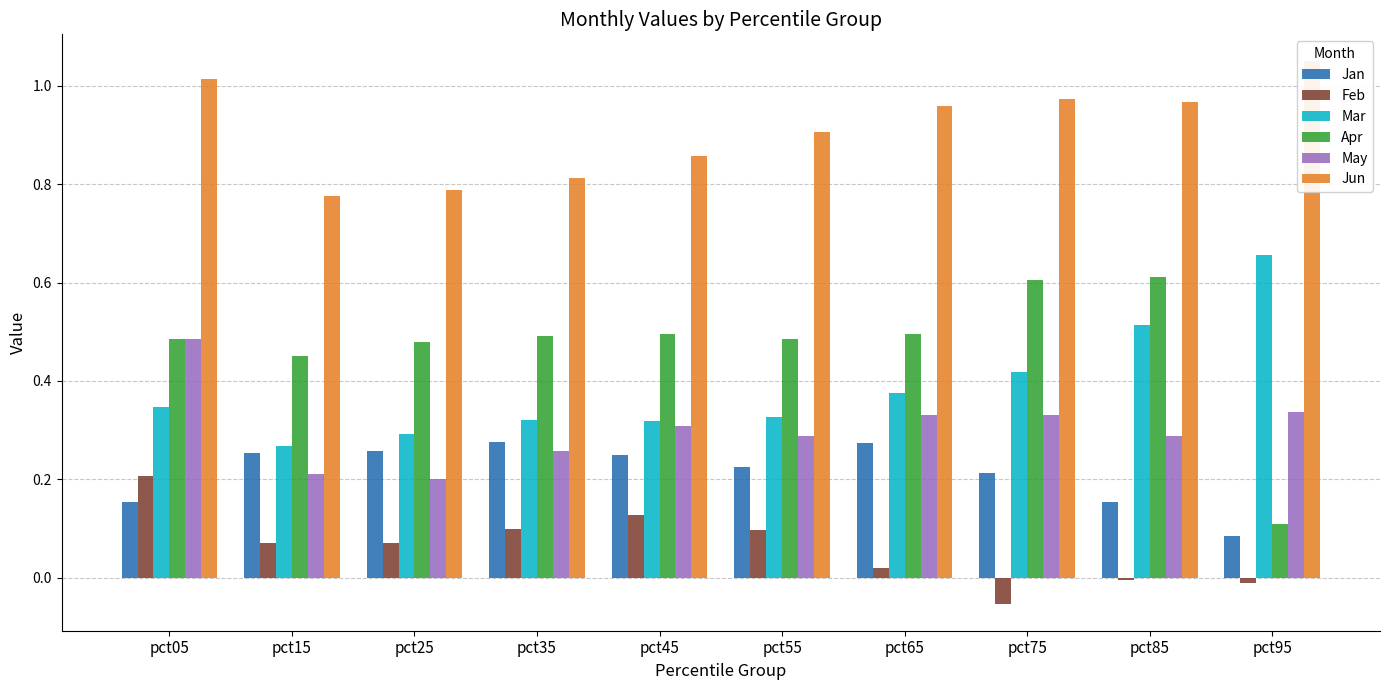

Count the number of data series in this chart.

6